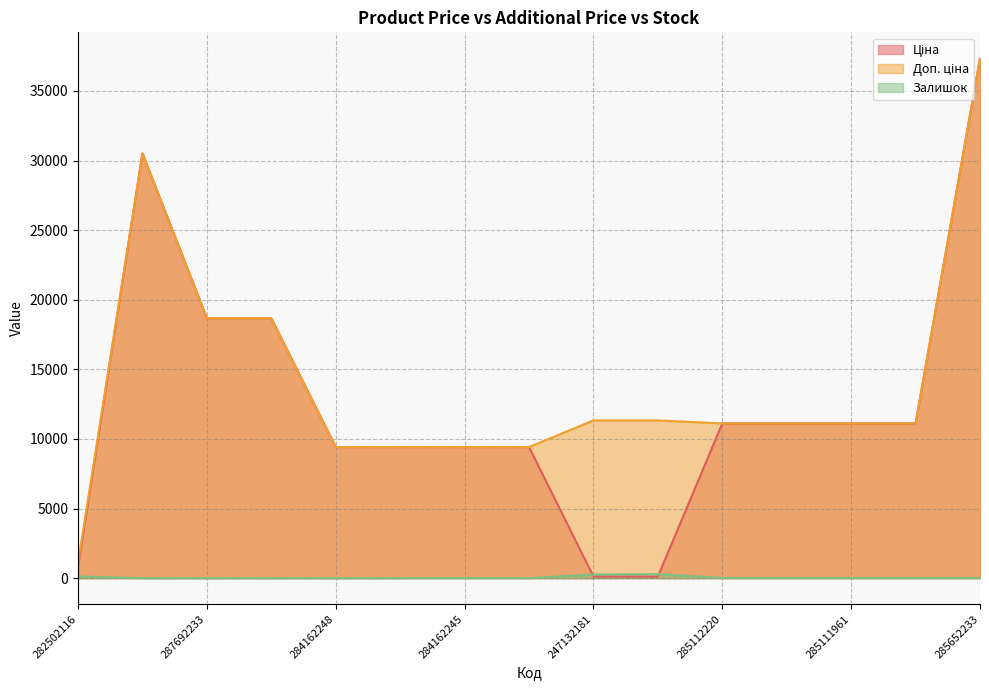

At how many categories does at least one series exceed 18677?

2